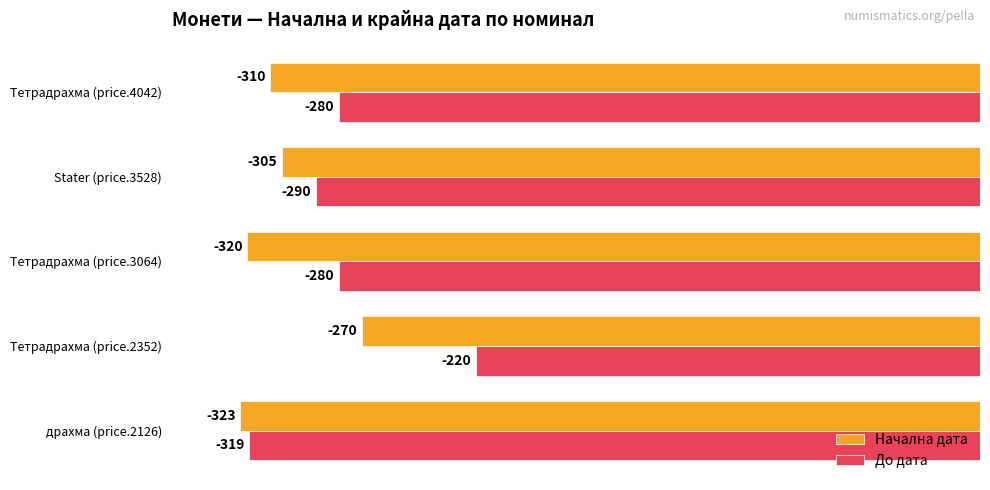

Which series has the largest total across all categories?

До дата